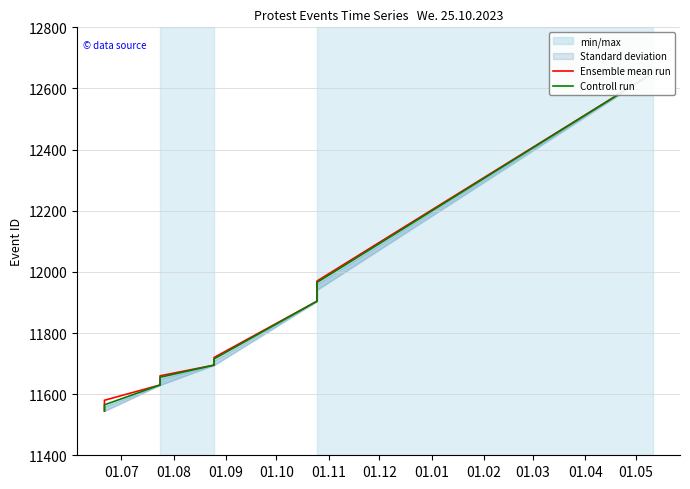

Does the chart display data point markers on the line(s)?

No